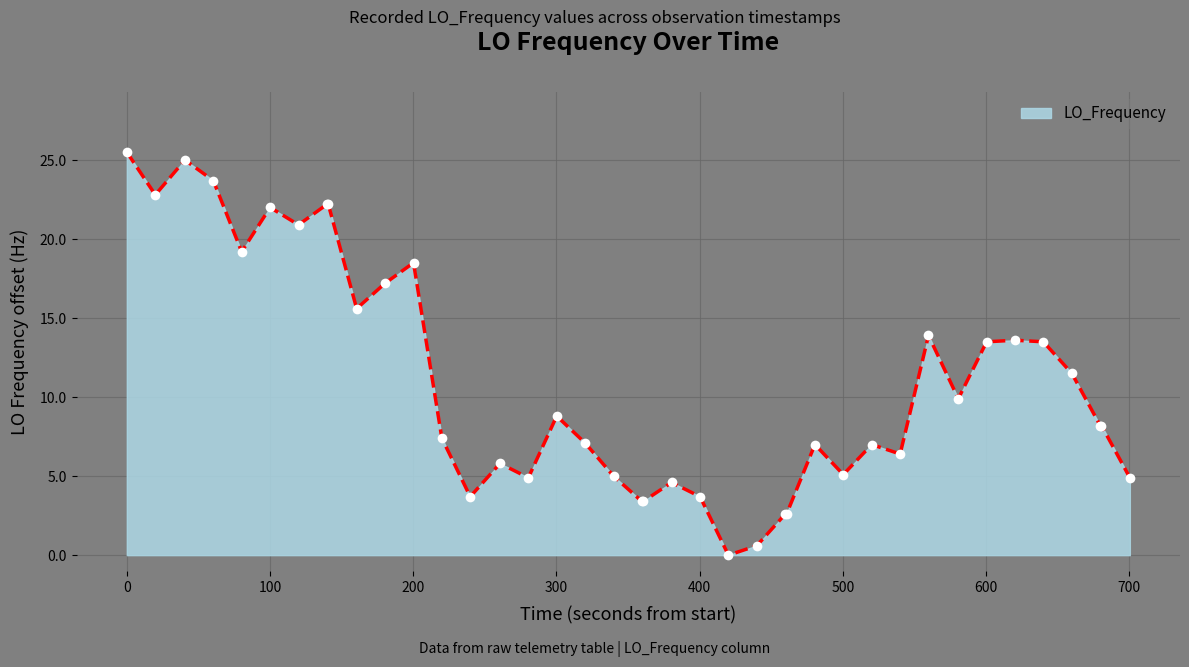

What is the difference between the maximum and minimum values?

25.5